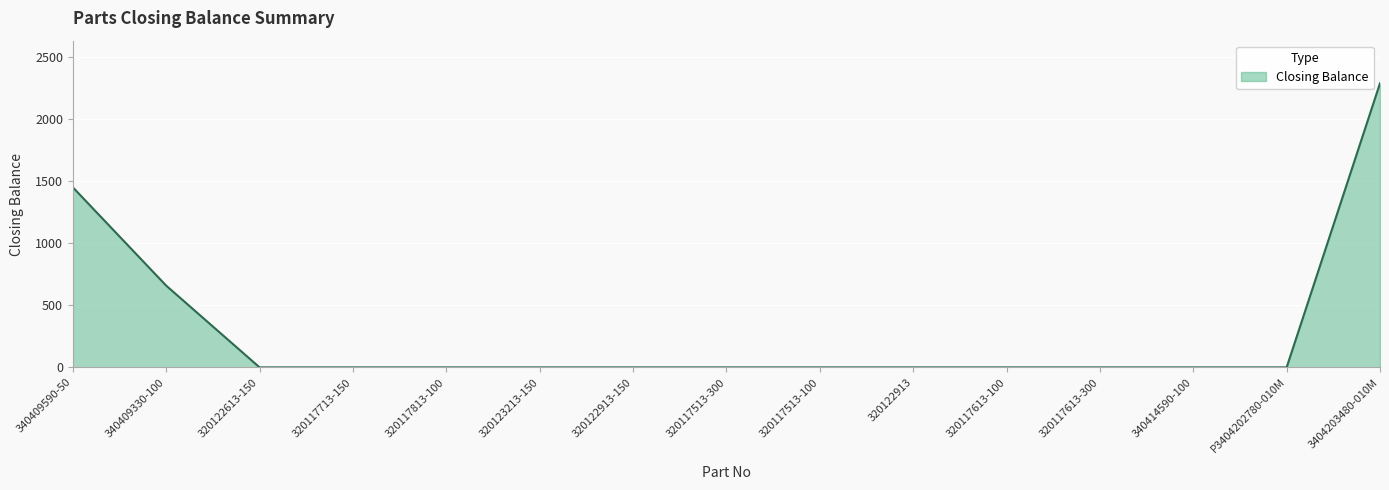

Which has a higher value, 340409330-100 or 320117613-100?

340409330-100